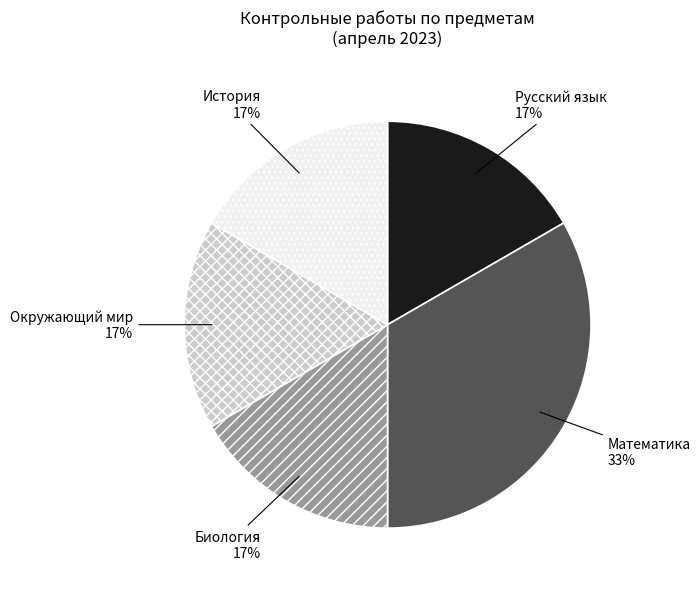

Do История and Окружающий мир together represent more than half of the pie?

No